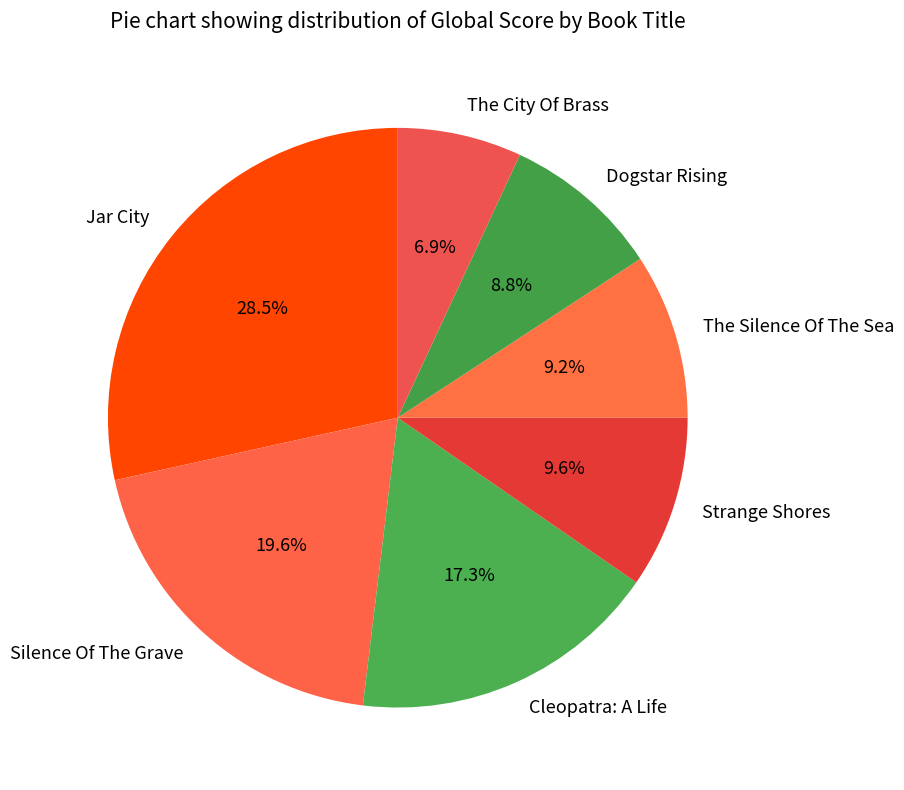

Is there a majority slice in this chart?

No